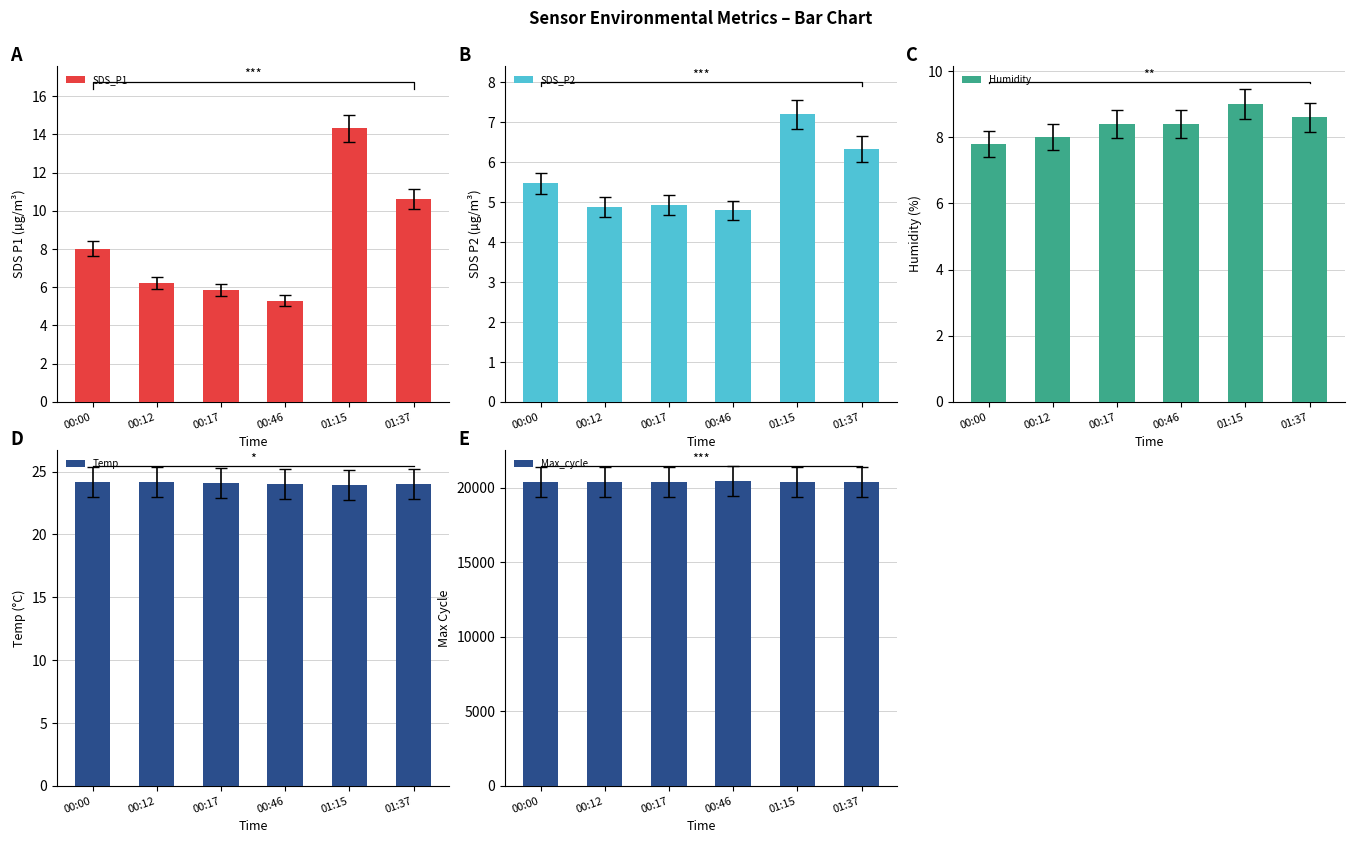

Between 00:17 and 00:00, which is larger?

00:00